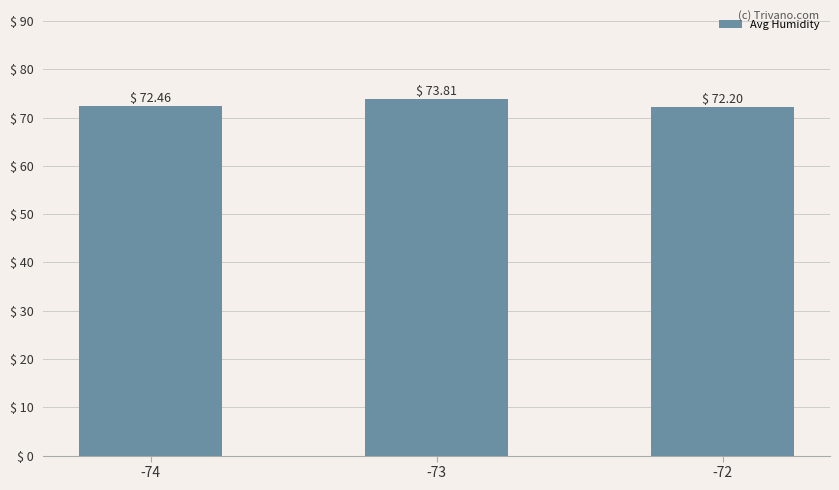

How many categories are shown in the chart?

3